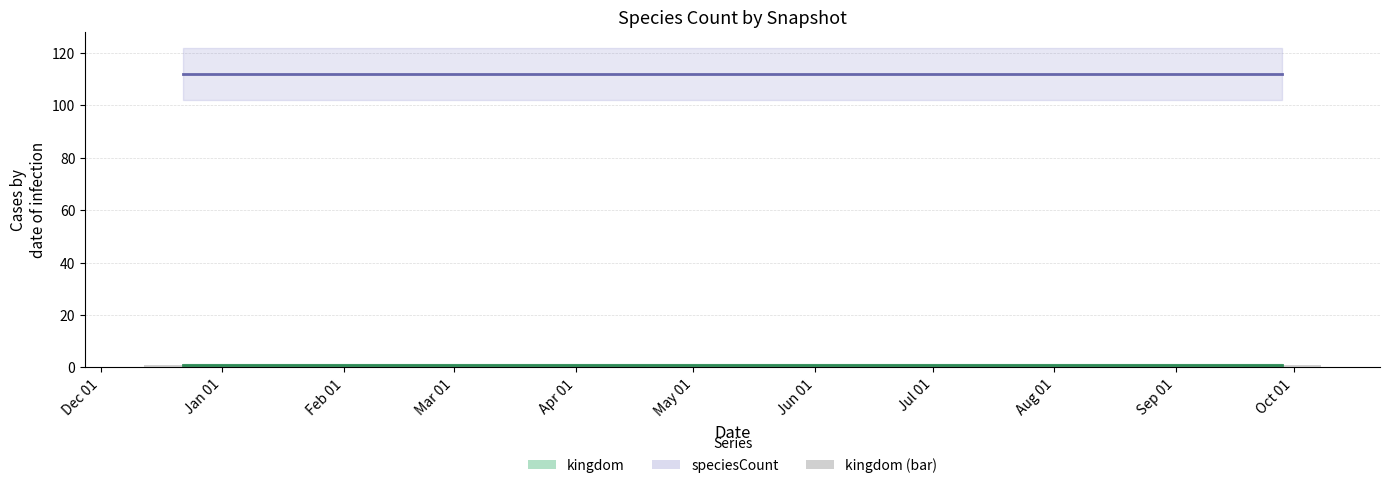

How many bars are there in total?

8